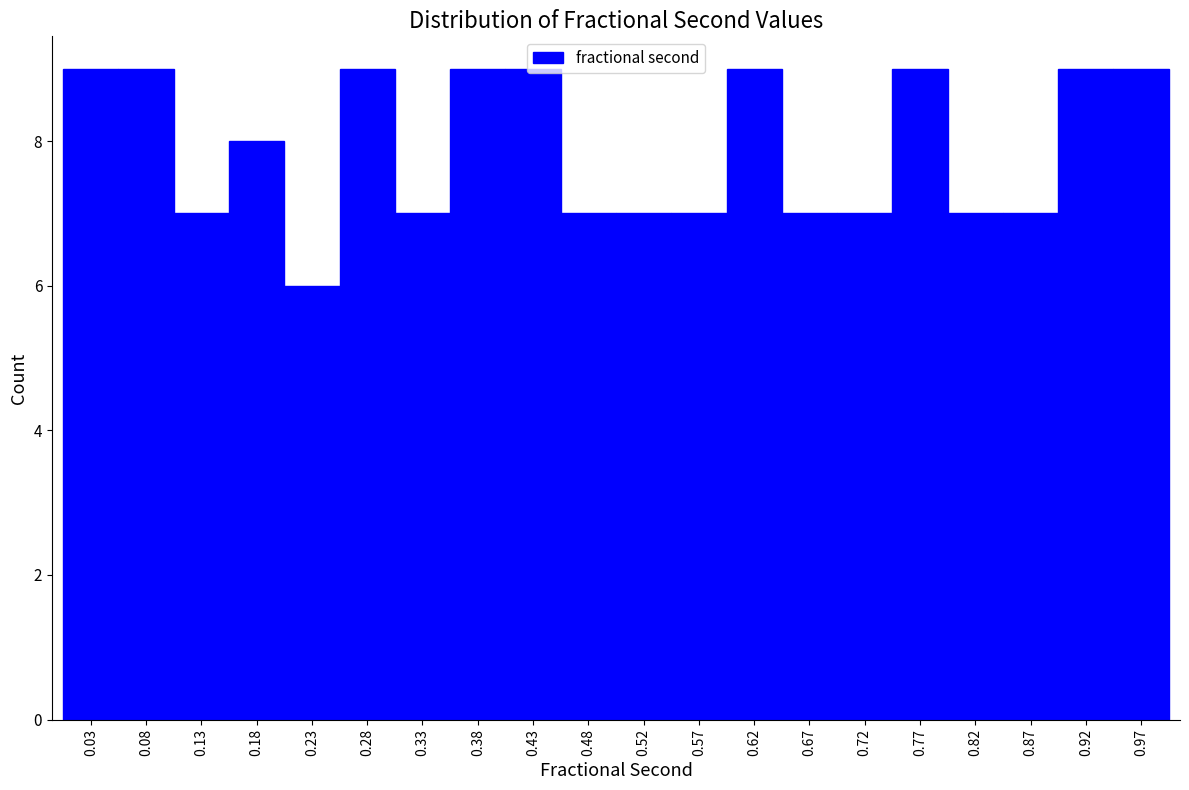

Reading left to right, transcribe this chart: for each bar, give the range it covers on the x-axis and its height. Neither the bar edges nor the heights are printed on the chart, so give them approximately, as read against the axes.

0.010 to 0.059: 9
0.059 to 0.108: 9
0.108 to 0.157: 7
0.157 to 0.206: 8
0.206 to 0.255: 6
0.255 to 0.304: 9
0.304 to 0.353: 7
0.353 to 0.402: 9
0.402 to 0.451: 9
0.451 to 0.500: 7
0.500 to 0.549: 7
0.549 to 0.598: 7
0.598 to 0.647: 9
0.647 to 0.696: 7
0.696 to 0.745: 7
0.745 to 0.794: 9
0.794 to 0.843: 7
0.843 to 0.892: 7
0.892 to 0.941: 9
0.941 to 0.990: 9